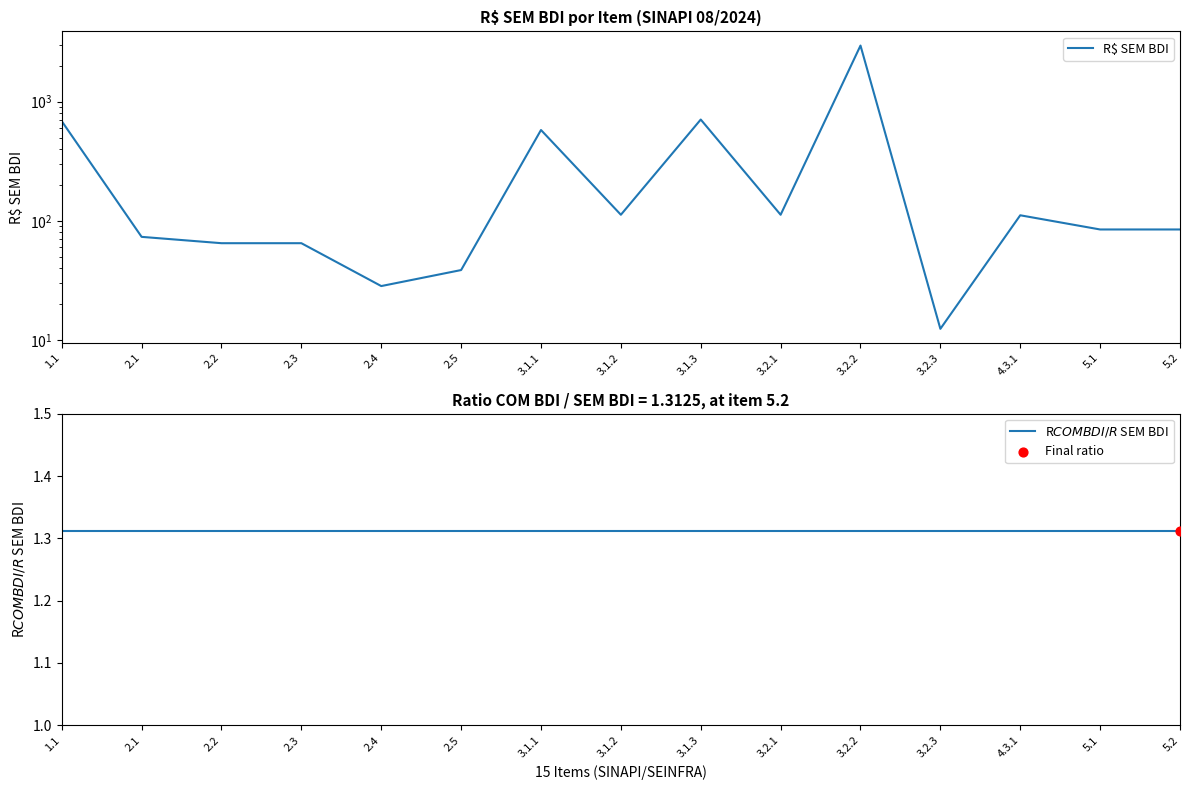

At how many categories does at least one series exceed 2573?

1